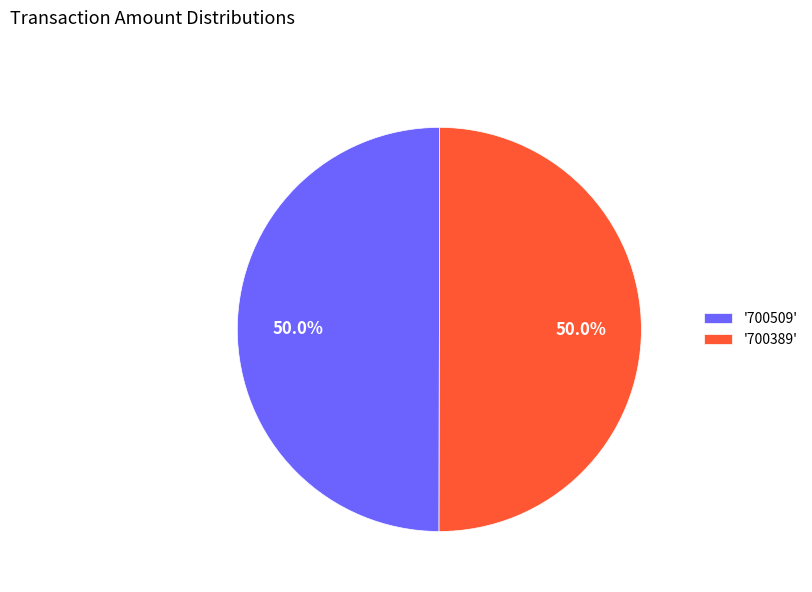

What portion of the pie excludes '700389'?

50.0%